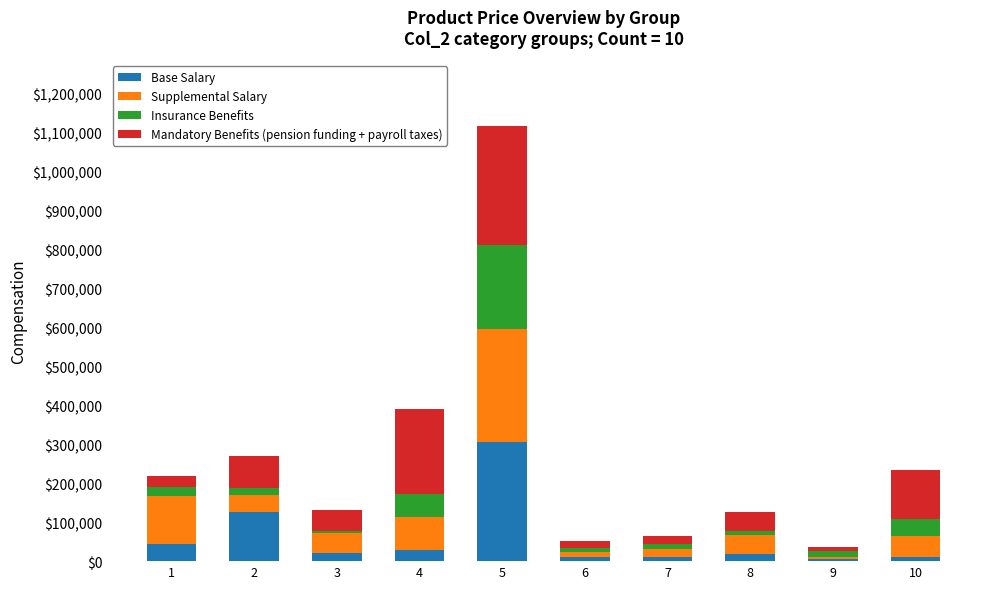

At which category is the sum across all series the highest?

5